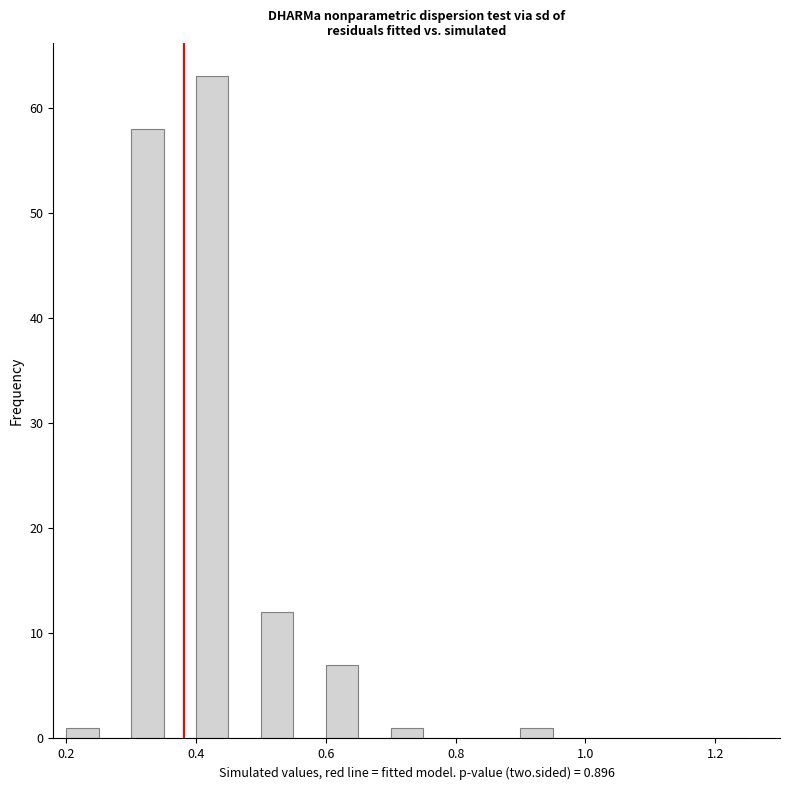

Read against the x-axis, roughly where is the centre of the tallest bar?

0.42